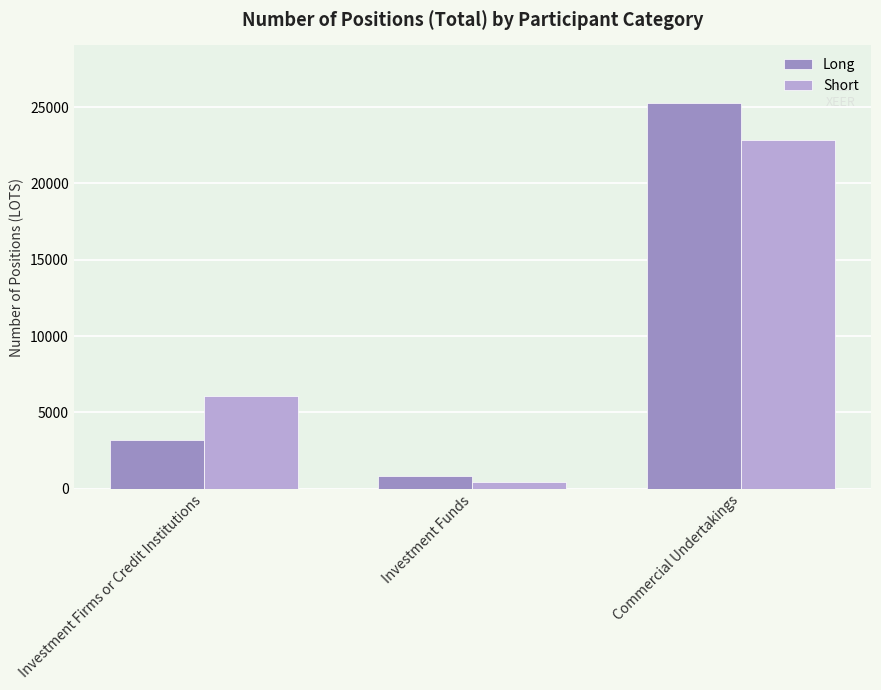

The value of Long at Investment Firms or Credit Institutions is 4926.1. True or false?

False